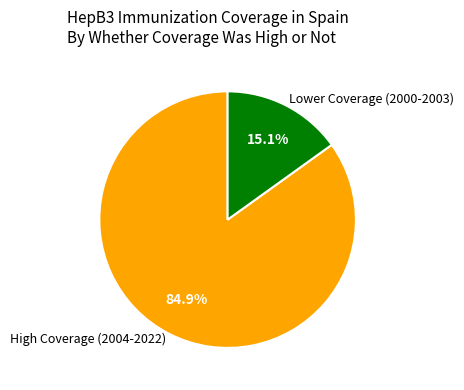

What is the ratio of the value at High Coverage (2004-2022) to the value at Lower Coverage (2000-2003)?

5.6